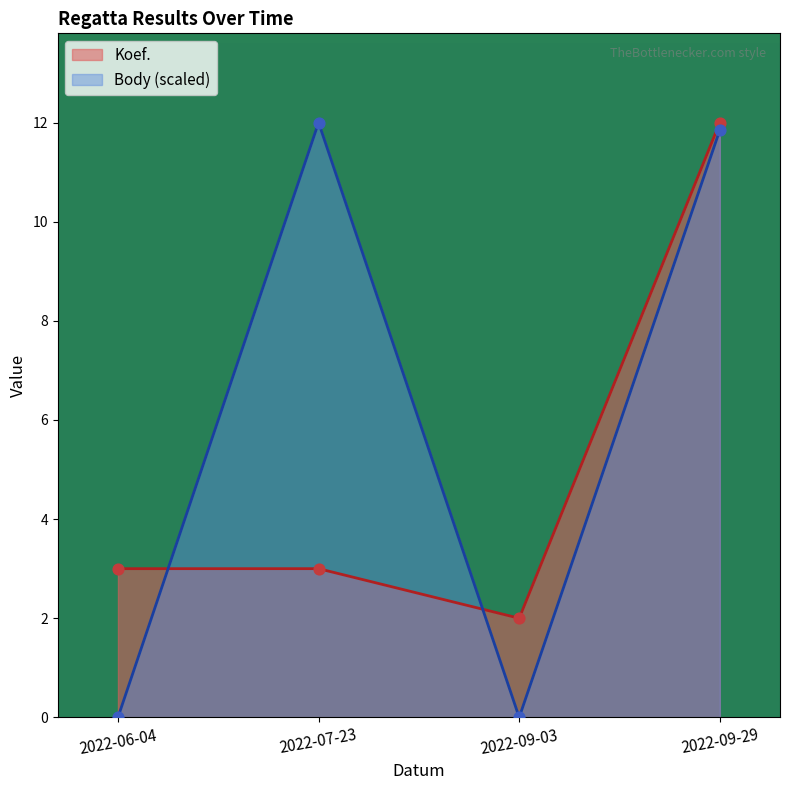

Which series contains the lowest Y value?

Body